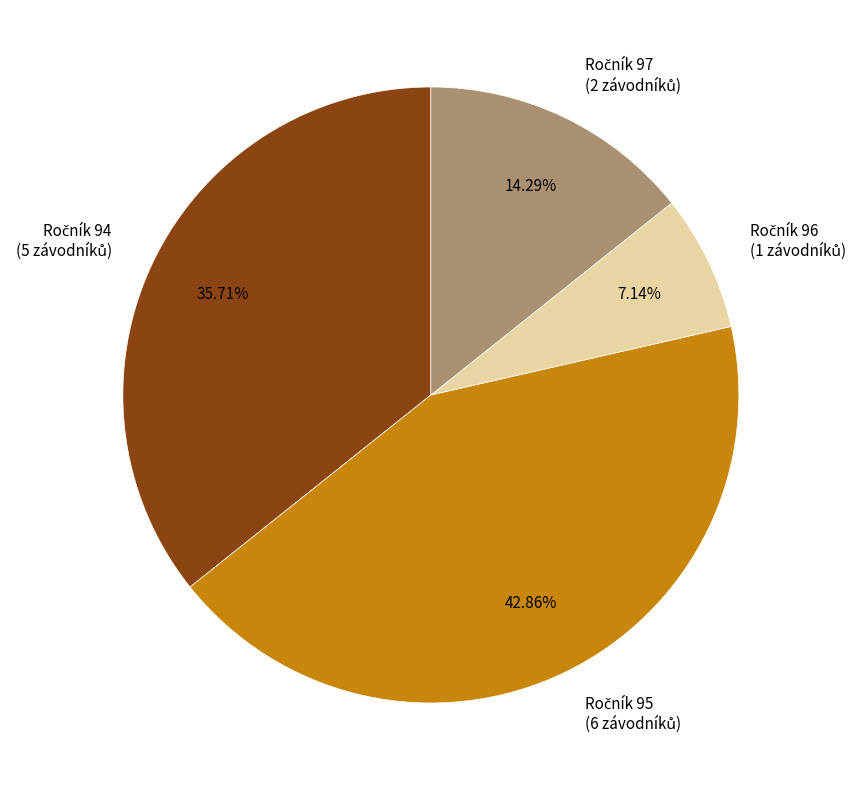

Is there any slice that represents more than half of the pie?

No